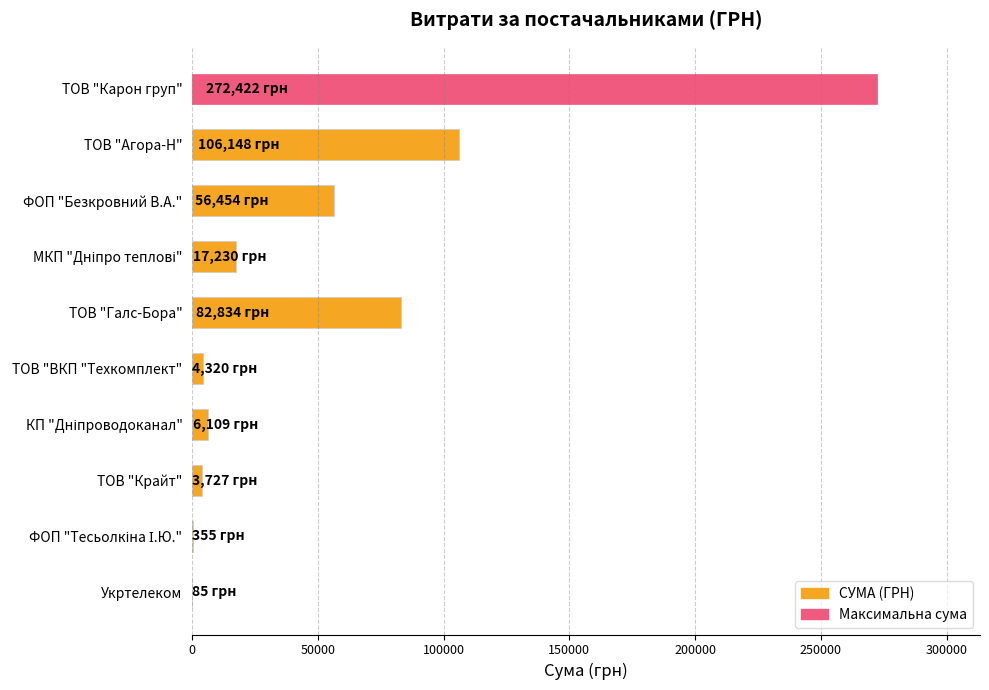

Approximately how many times larger is the value at ФОП "Безкровний В.А." compared to ТОВ "Галс-Бора"?

0.7